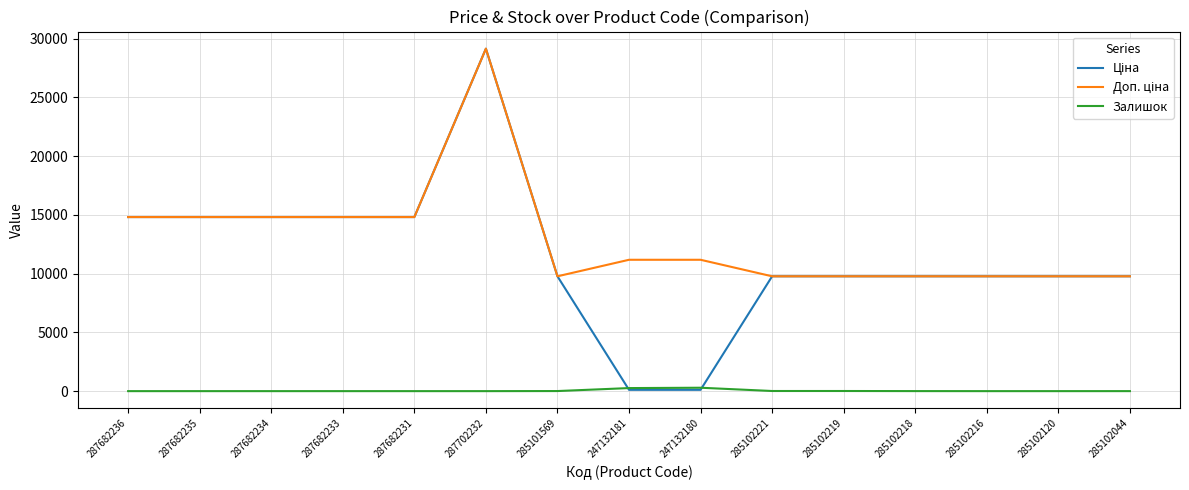

At which category does the chart reach its peak across all series?

287702232